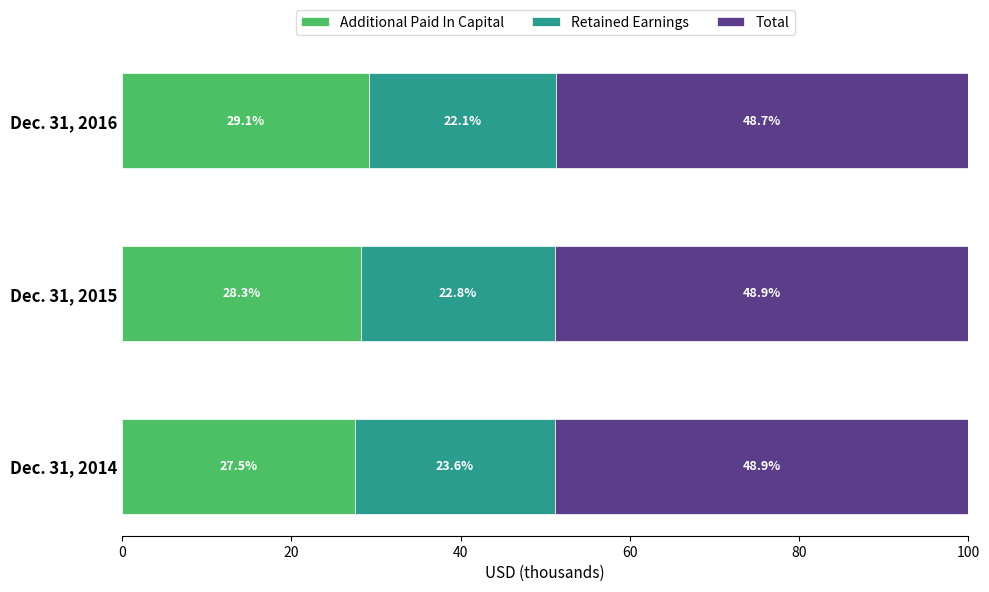

Which category has the highest value in the Additional Paid In Capital series?

Dec. 31, 2016